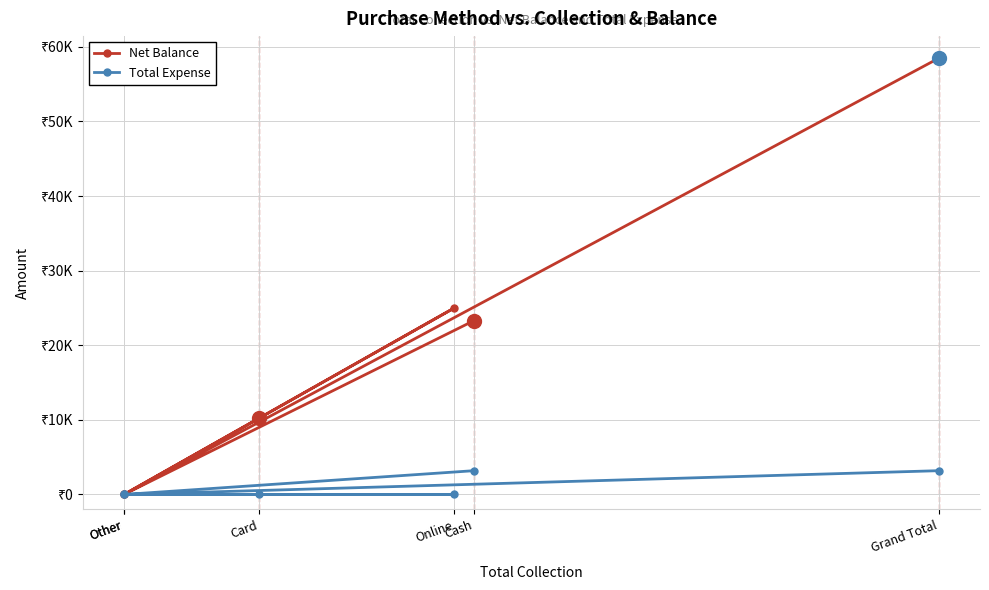

Rank the series at Card from highest to lowest value.

Net Balance, Total Expense